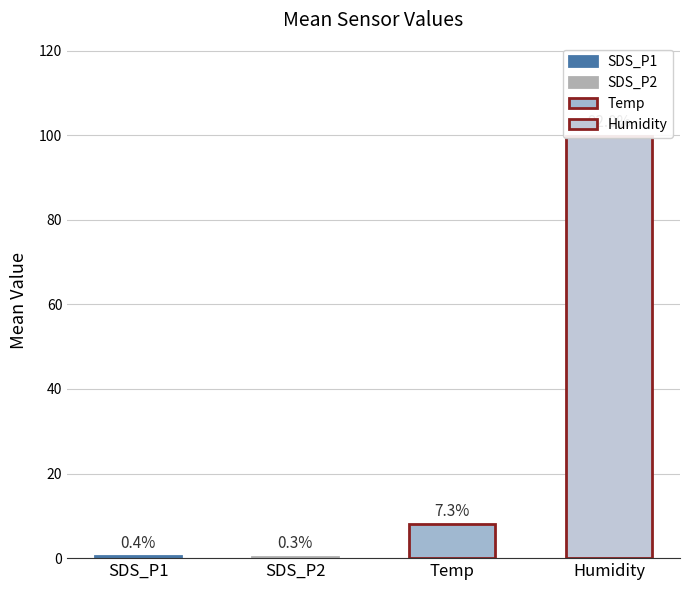

Between 5 and 13, which series saw the biggest shift?

Temp